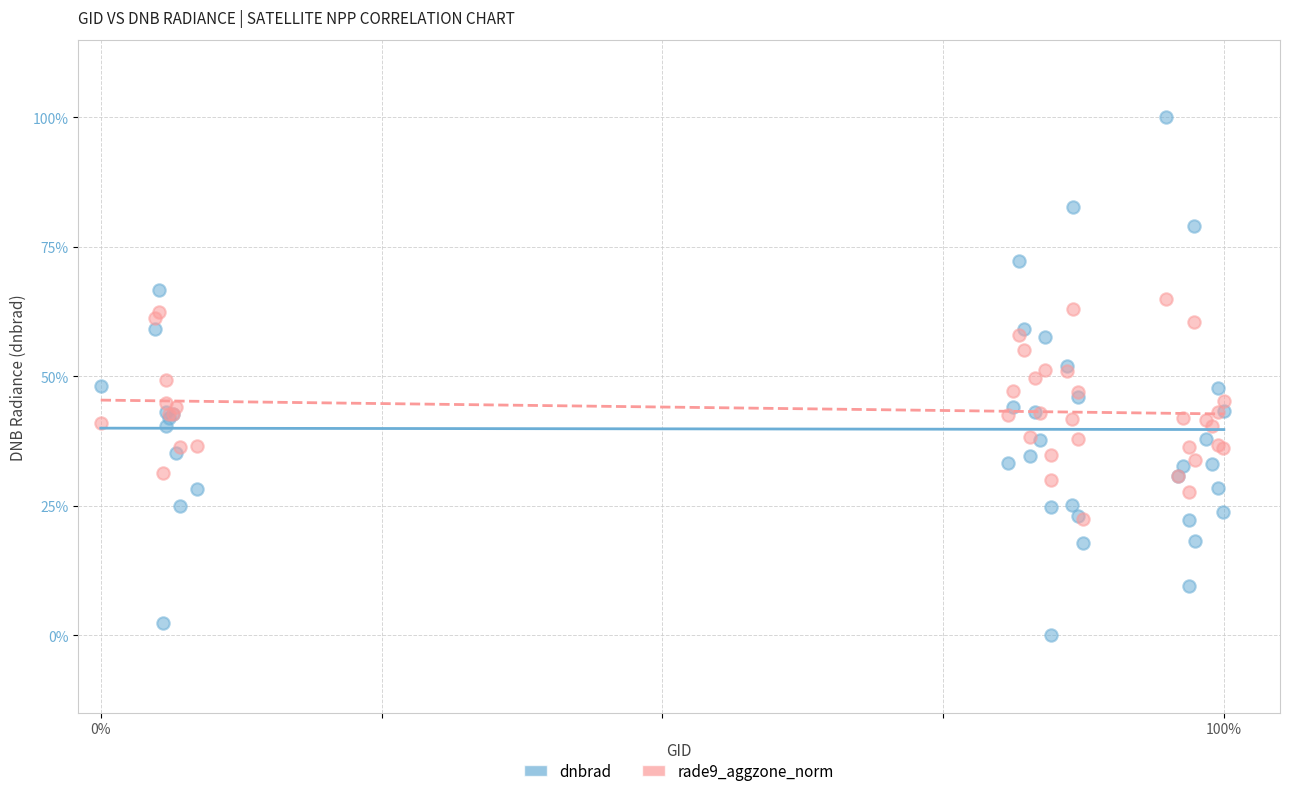

Which series contains the highest Y value?

dnbrad